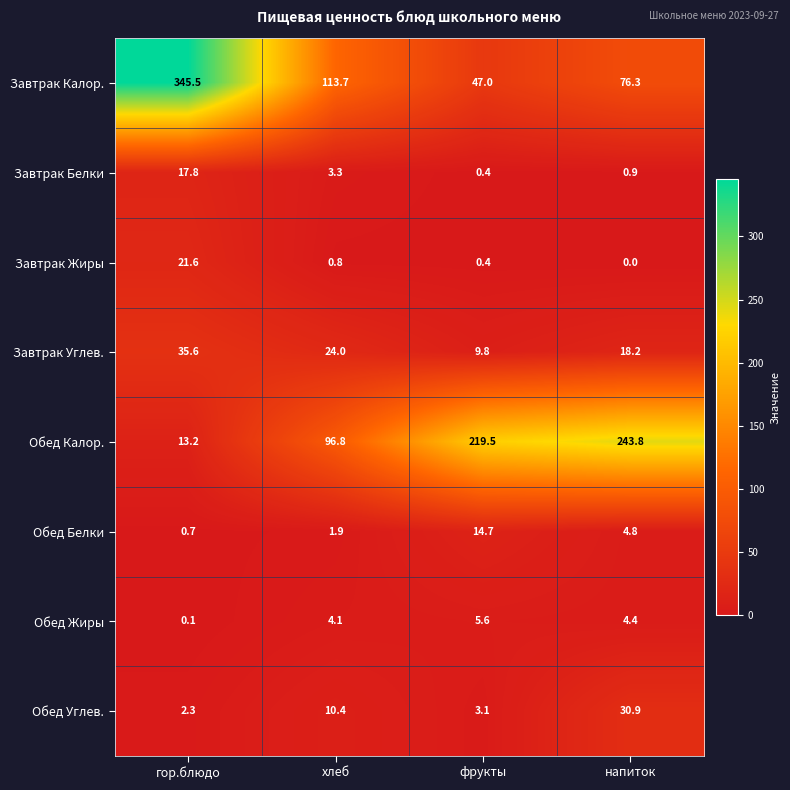

What is the spread (max minus min) of values at хлеб?

112.9